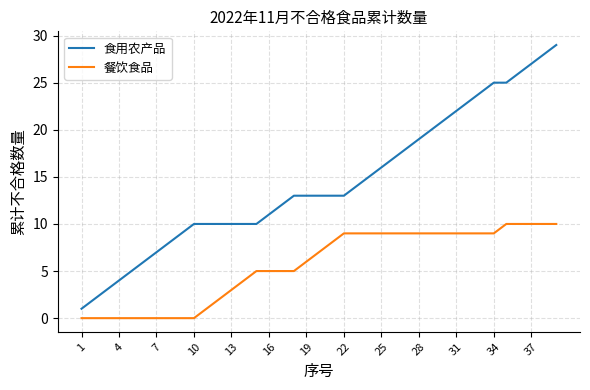

List the series in order of their peak value, lowest first.

餐饮食品, 食用农产品